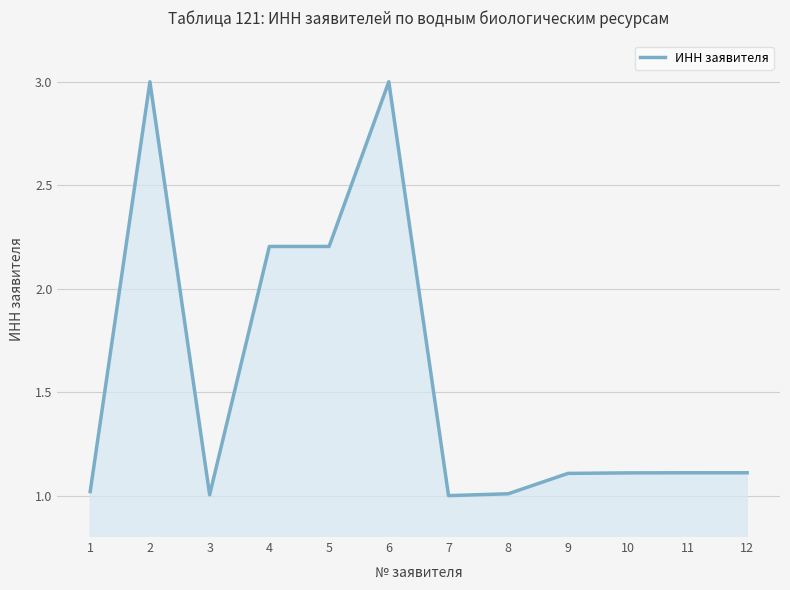

Reading left to right, list all the values displayed in this chart.

1=1.0	2=3.0	3=1.0	4=2.2	5=2.2	6=3.0	7=1.0	8=1.0	9=1.1	10=1.1	11=1.1	12=1.1